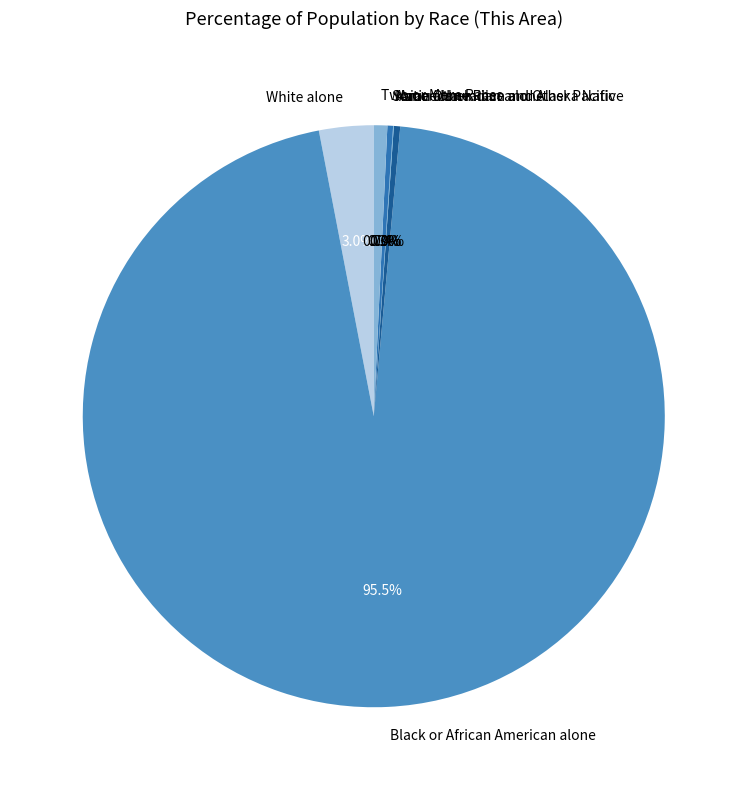

How many segments does this pie chart have?

7